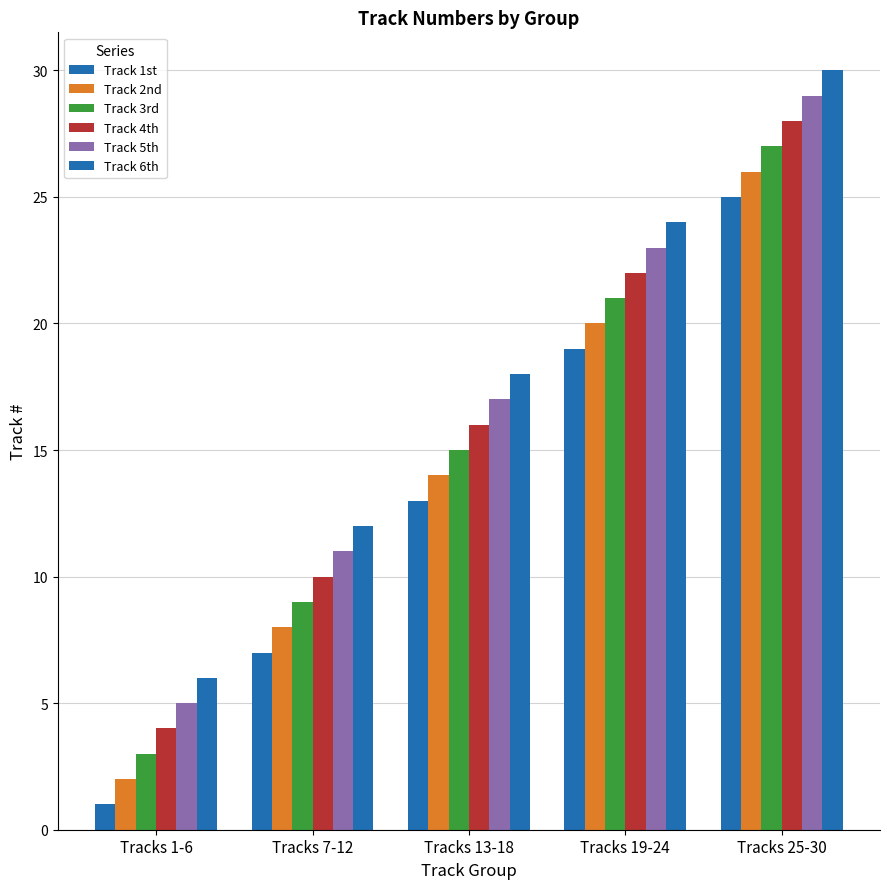

How many groups of bars are there?

5